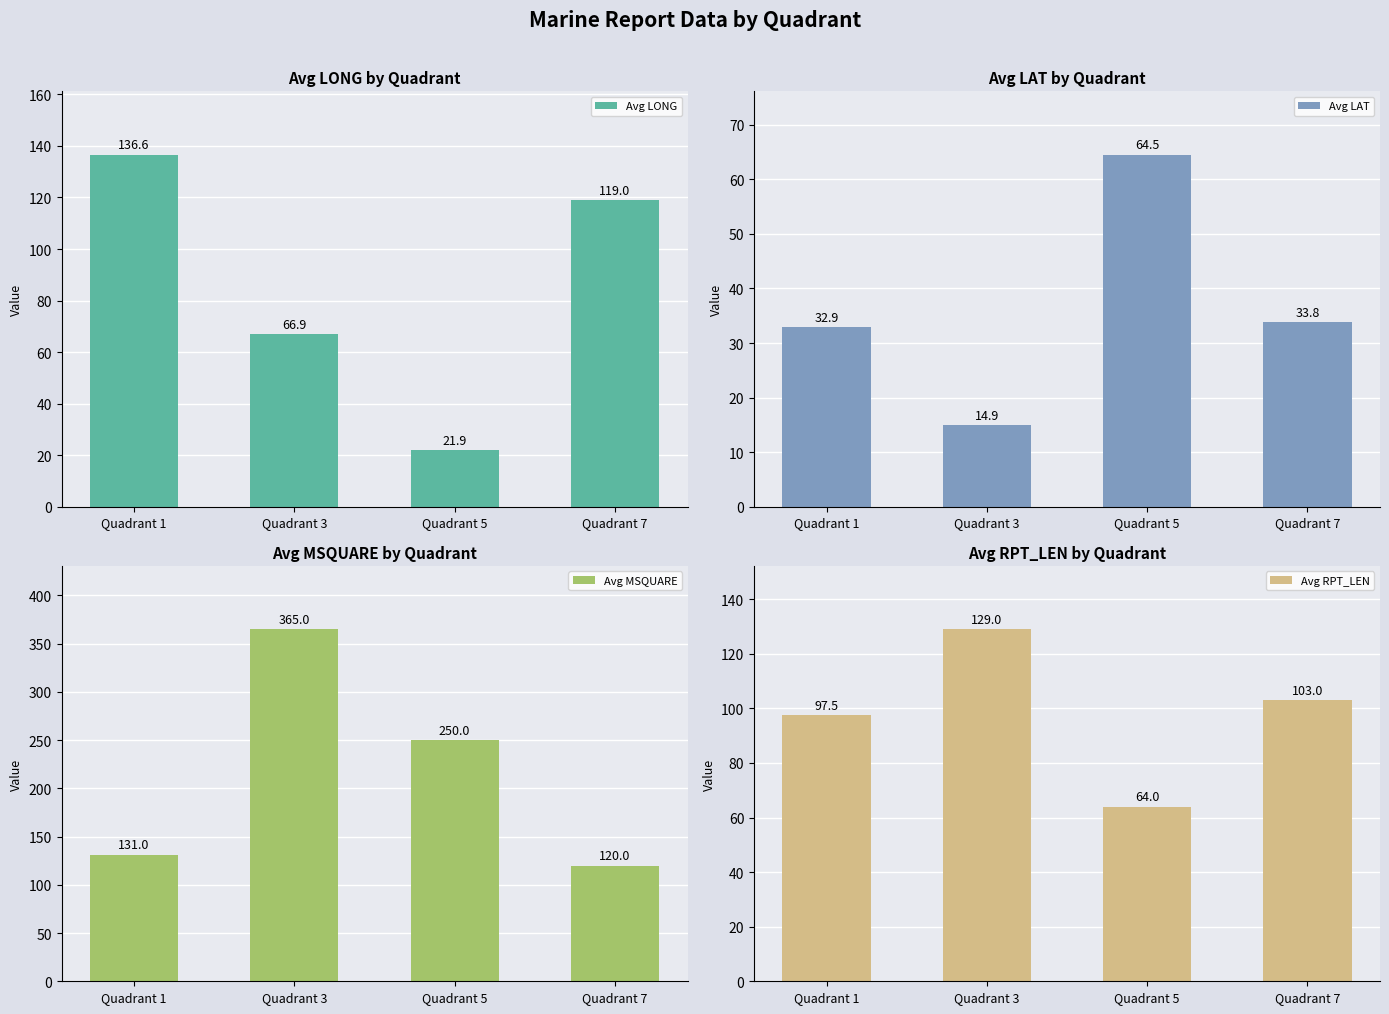

What is the value of the Avg LONG bar at the 4th from the left?

119.0